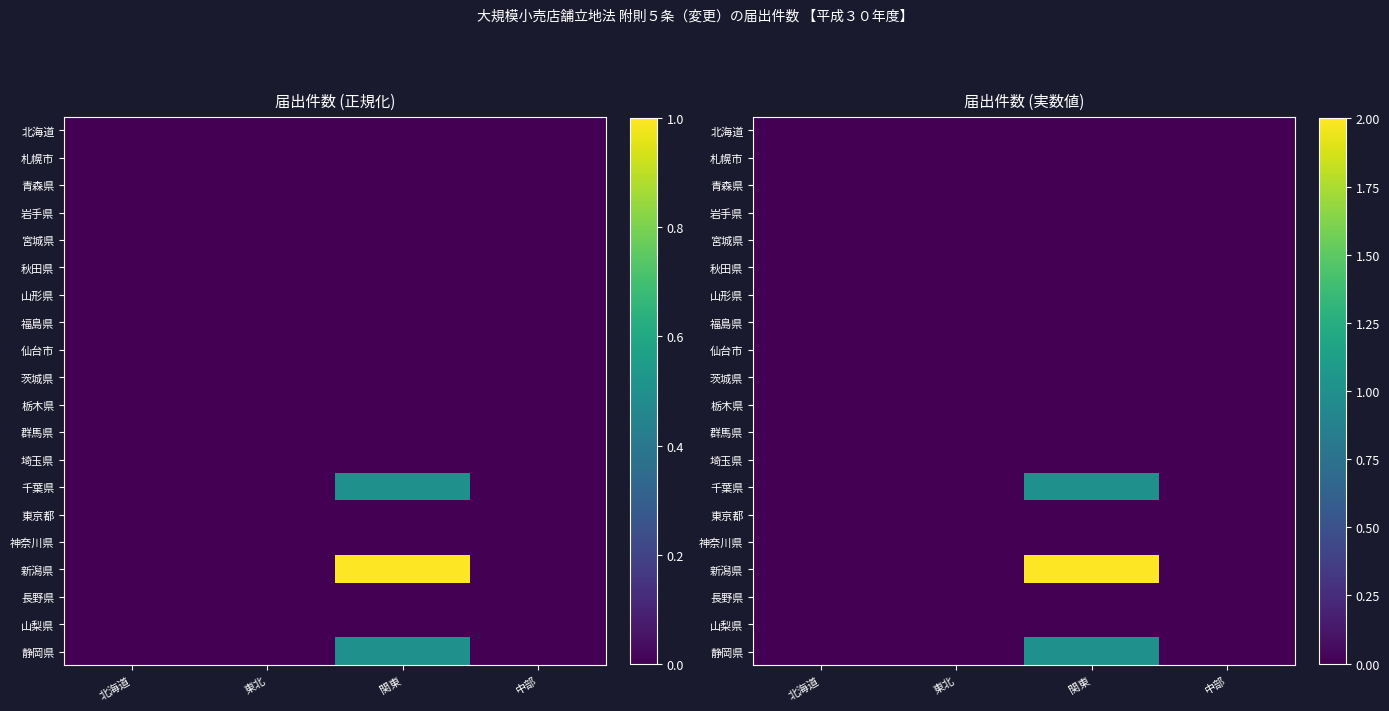

What is the sum of all 千葉県 values?

1